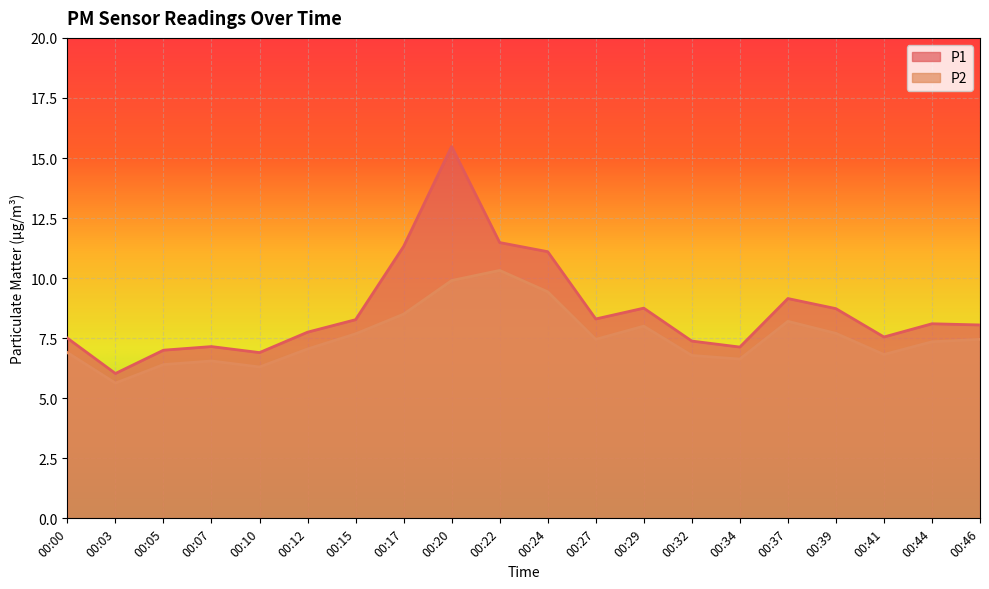

Which category has the lowest value in the P2 series?

00:03